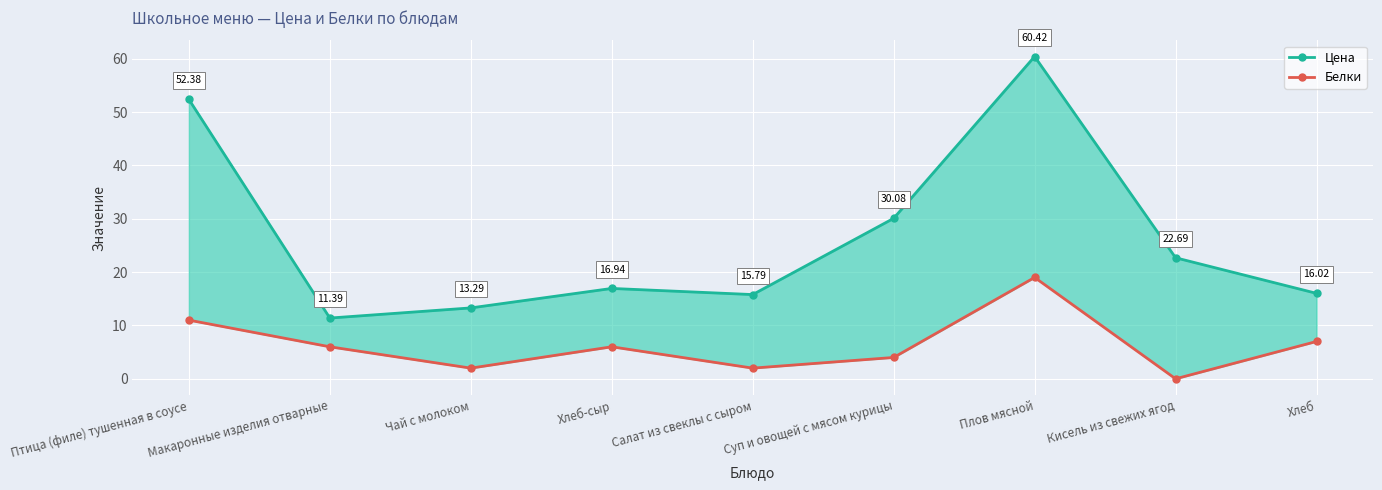

Between Суп и овощей с мясом курицы and Макаронные изделия отварные, which is larger?

Суп и овощей с мясом курицы